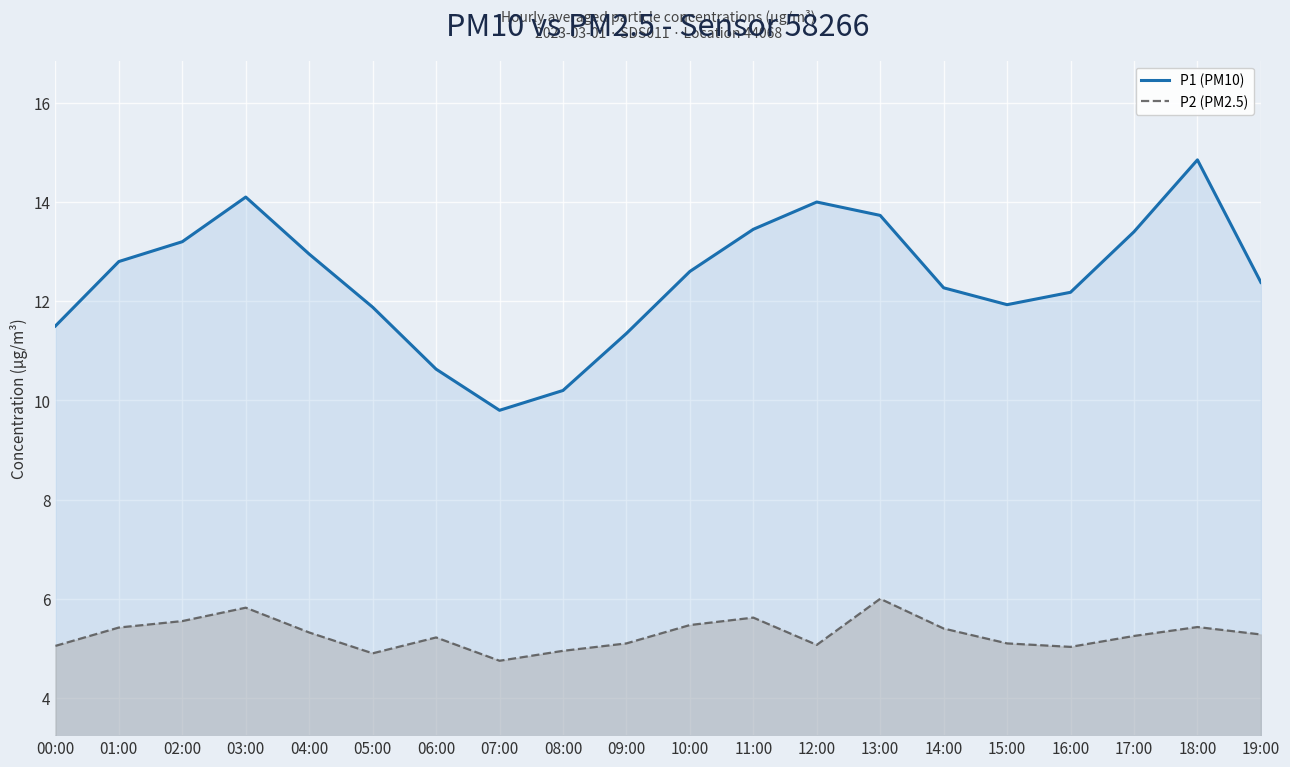

True or false: P2 (PM2.5) has more than 0 points higher than both neighbors.

True